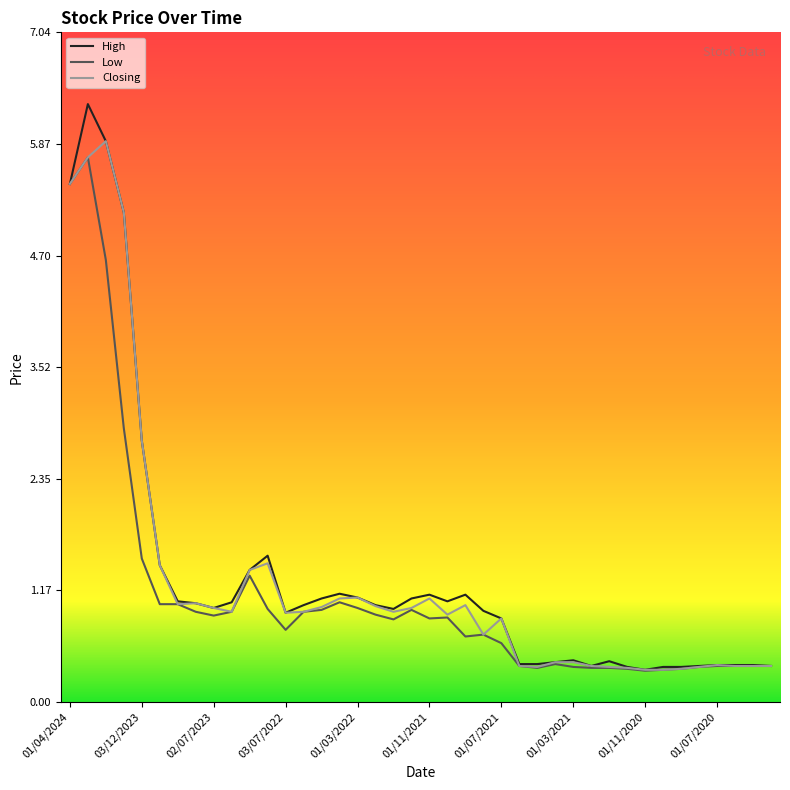

Which series has the widest spread of values?

High